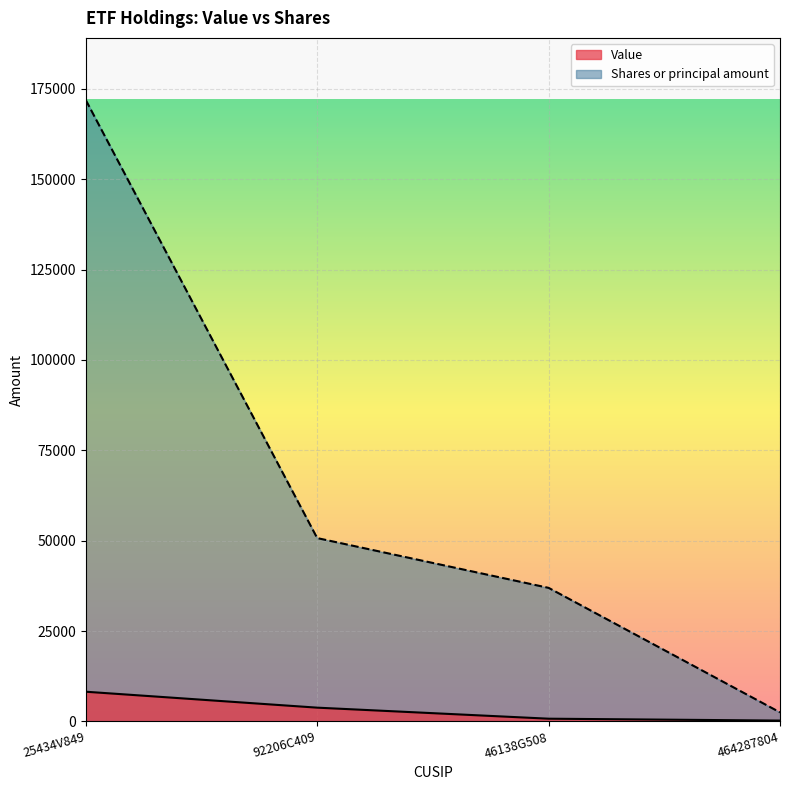

Reading right to left, transcribe all the data shown in this chart.

Value: 237	759	3813	8218
Shares or principal amount: 2506	36949	50717	171879